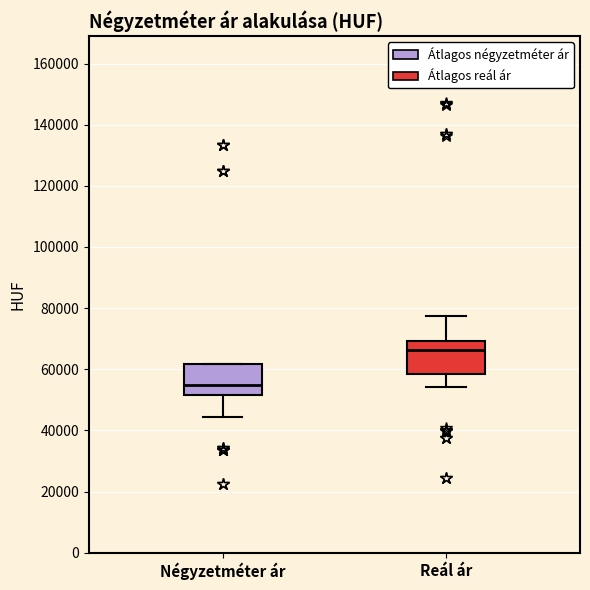

Where is the upper edge of the box for Négyzetméter ár on the y-axis? The values are not printed on the chart, so give them approximately, as read against the axis.

62000